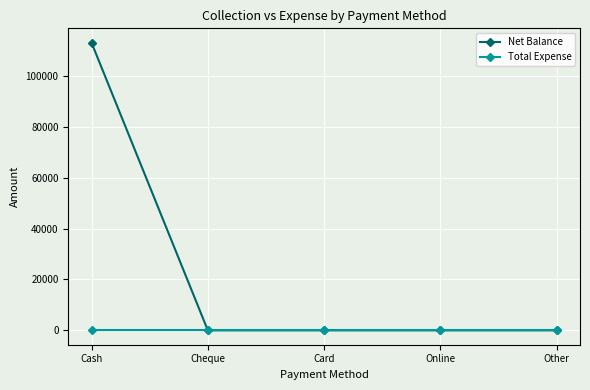

Does the chart display data point markers on the line(s)?

Yes